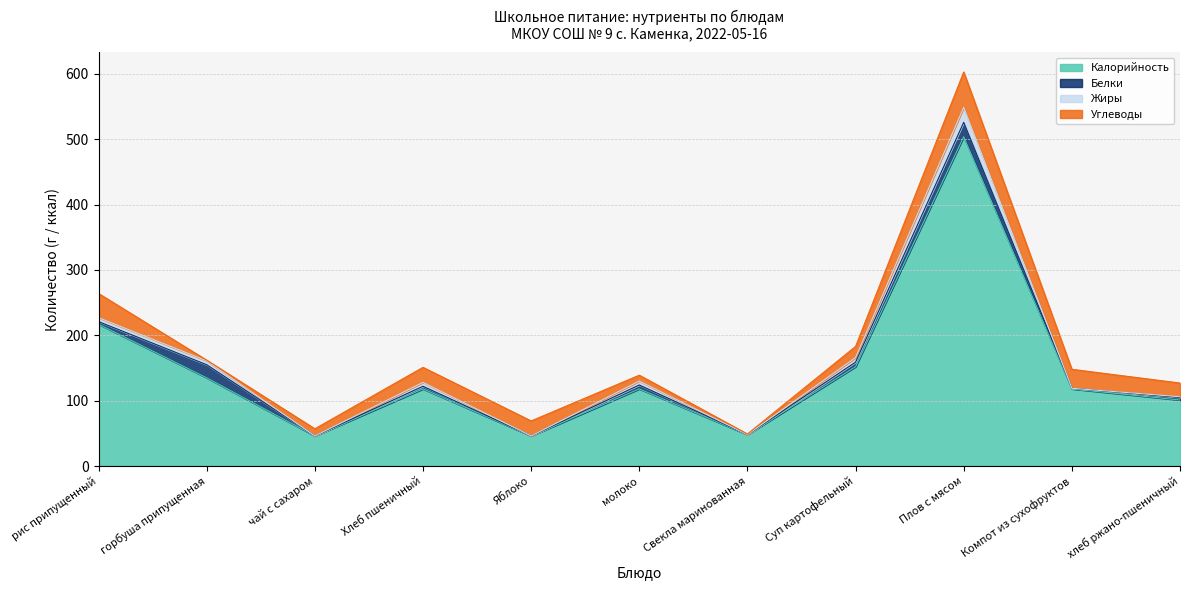

How many values in Белки are above zero?

8